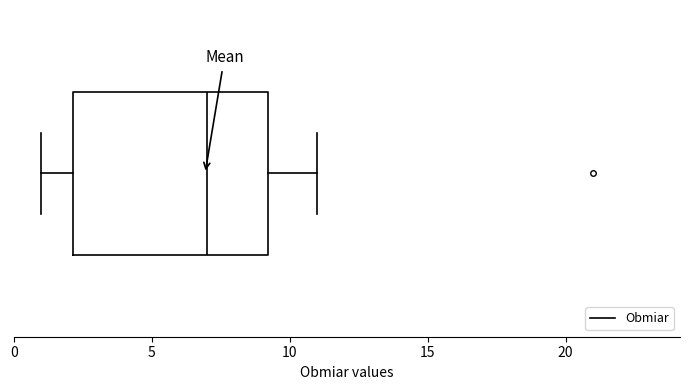

Where does the left whisker of the box end on the x-axis? The values are not printed on the chart, so give them approximately, as read against the axis.

1